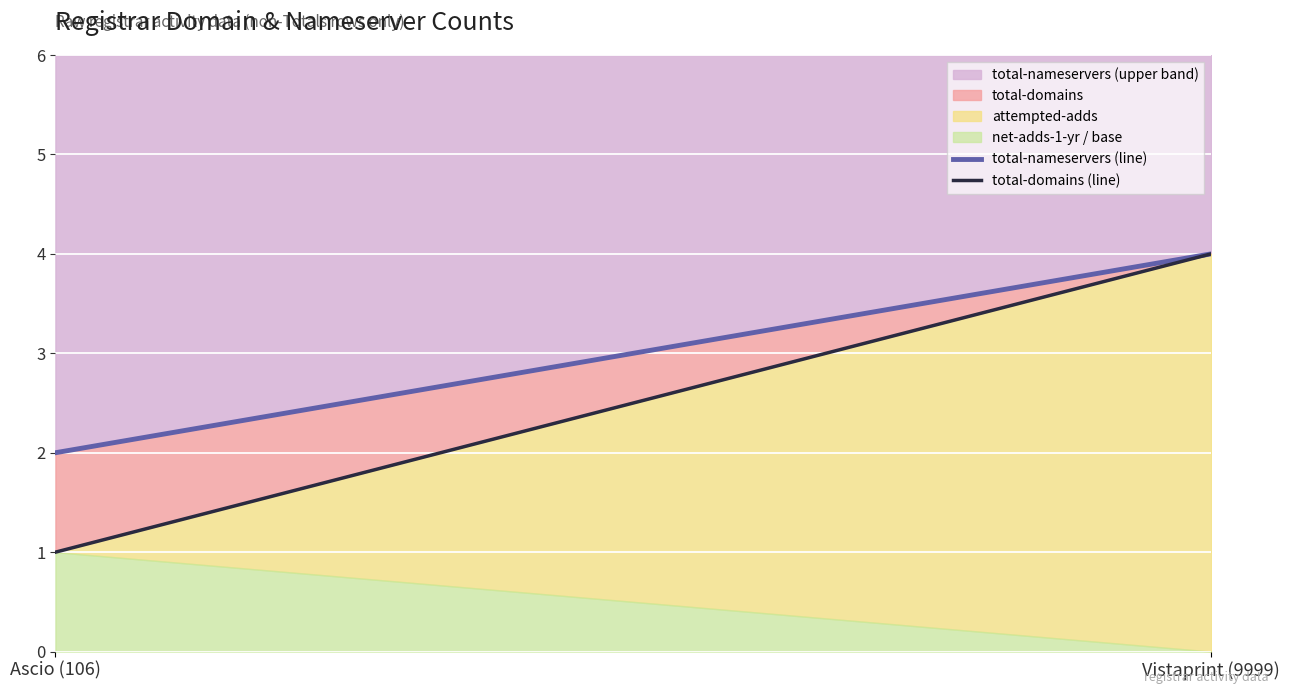

What is the difference between the total-nameservers (line) values at Vistaprint (9999) and Ascio (106)?

2